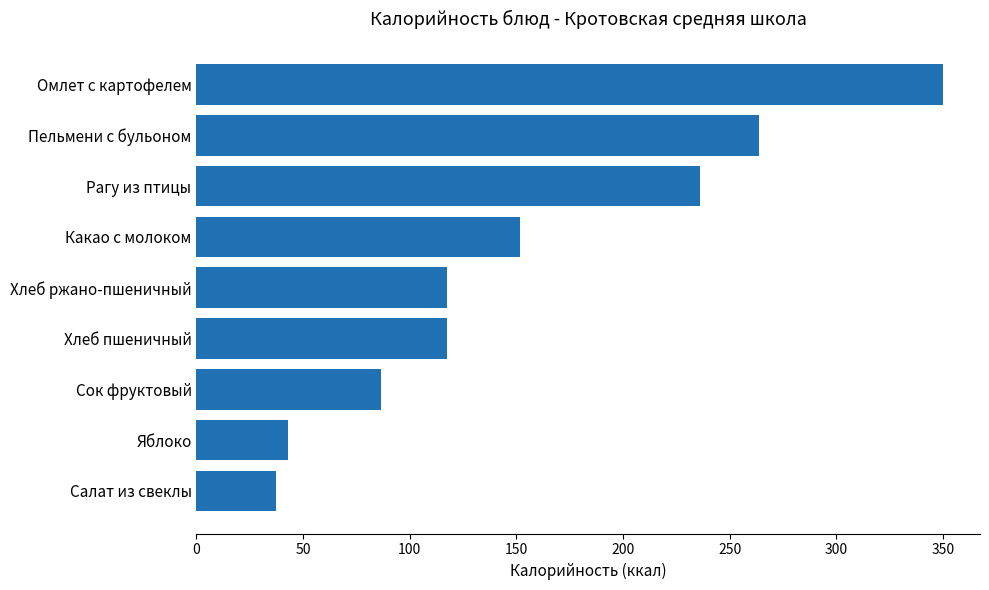

Which has a higher value, Рагу из птицы or Хлеб ржано-пшеничный?

Рагу из птицы